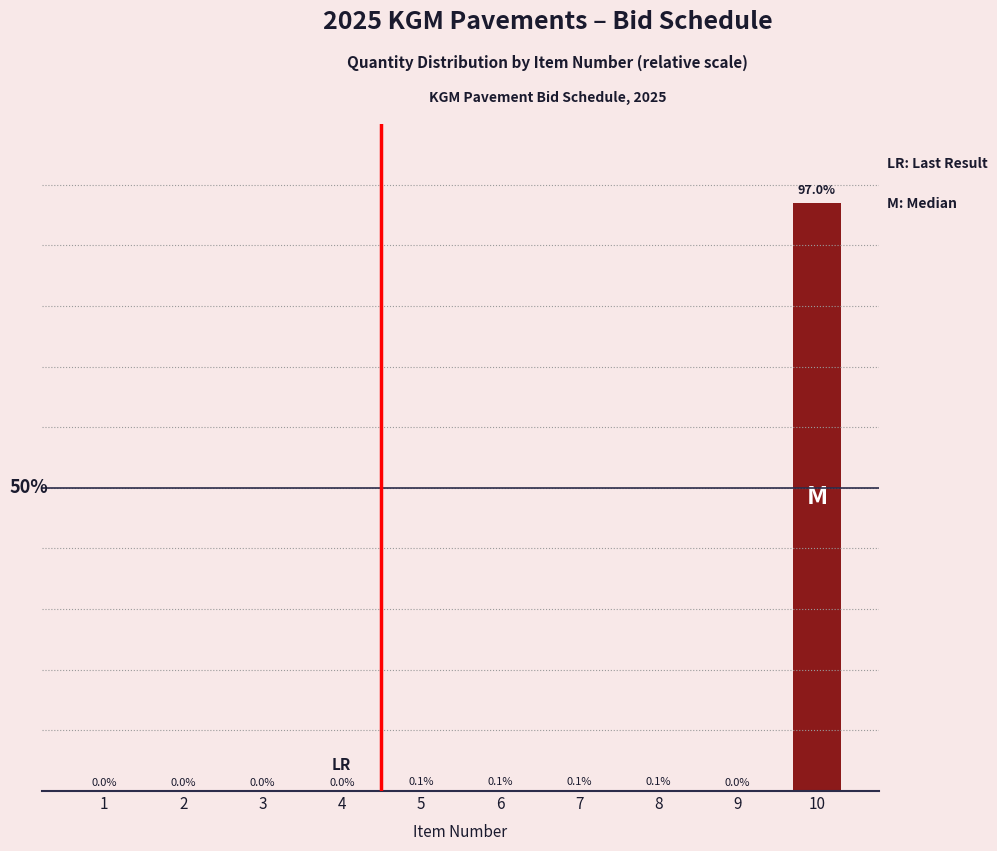

At which category does the chart reach its peak across all series?

10